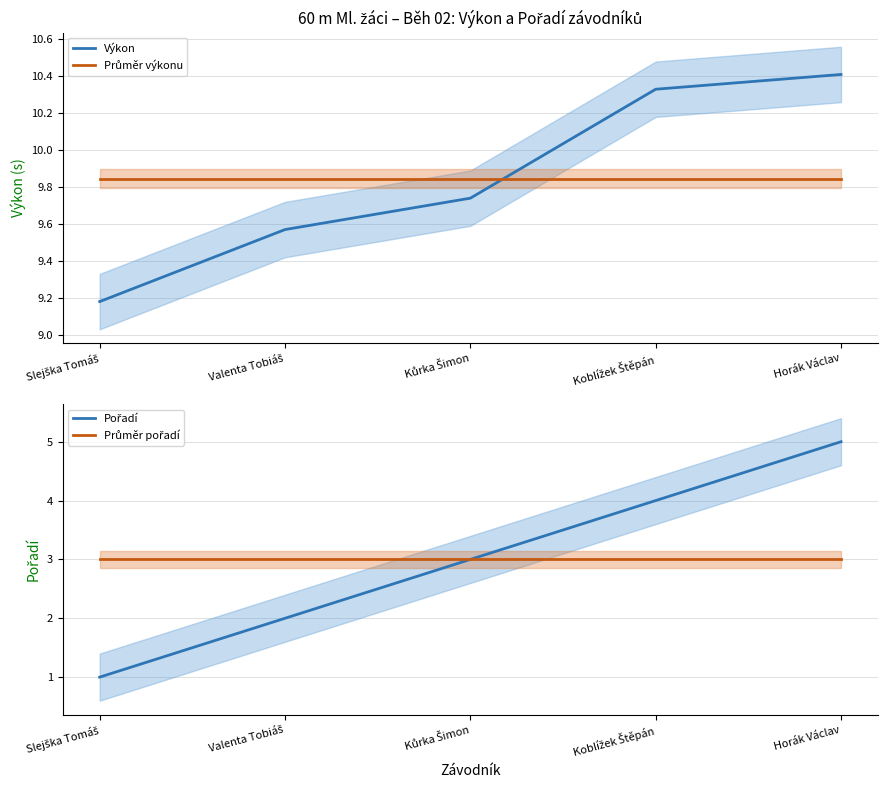

At which label is Výkon closest to 9?

Slejška Tomáš